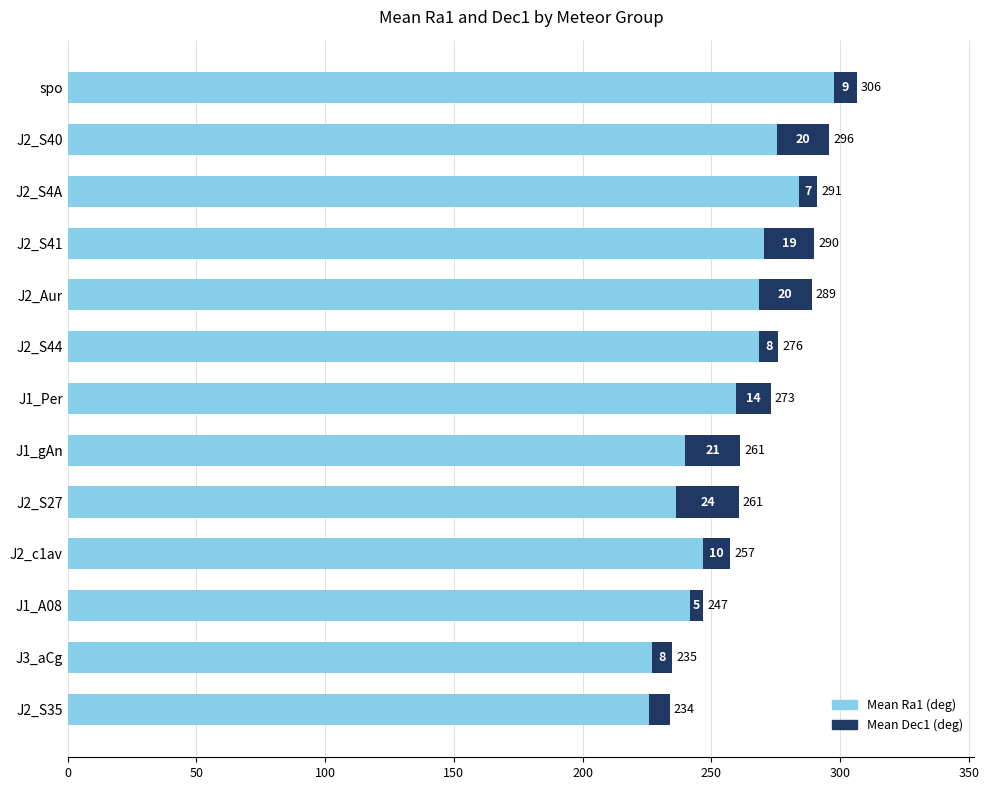

Which has a higher value, J1_A08 or J2_S41?

J2_S41